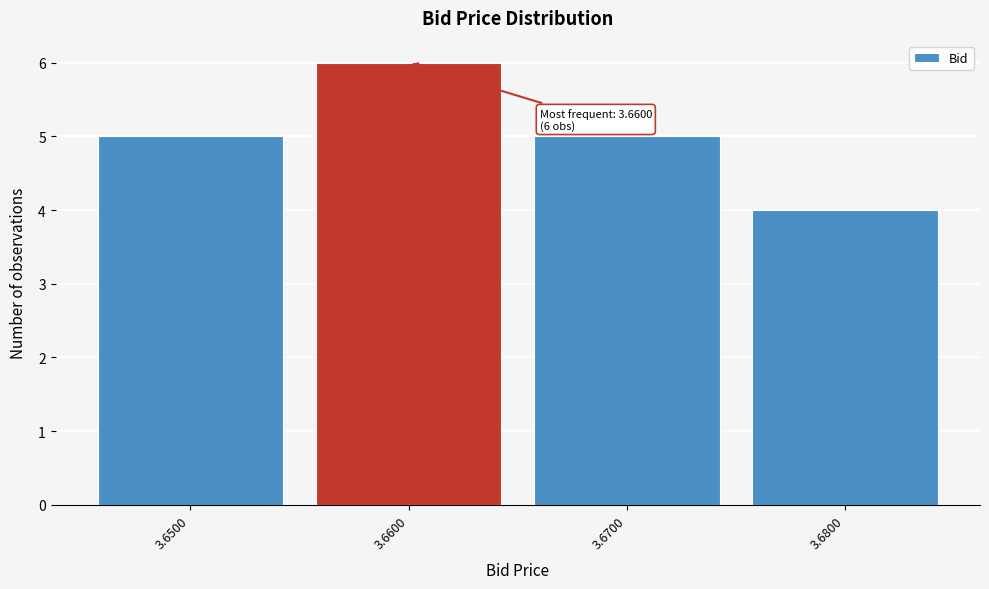

Which range on the x-axis has the tallest bar?

3.655 to 3.665